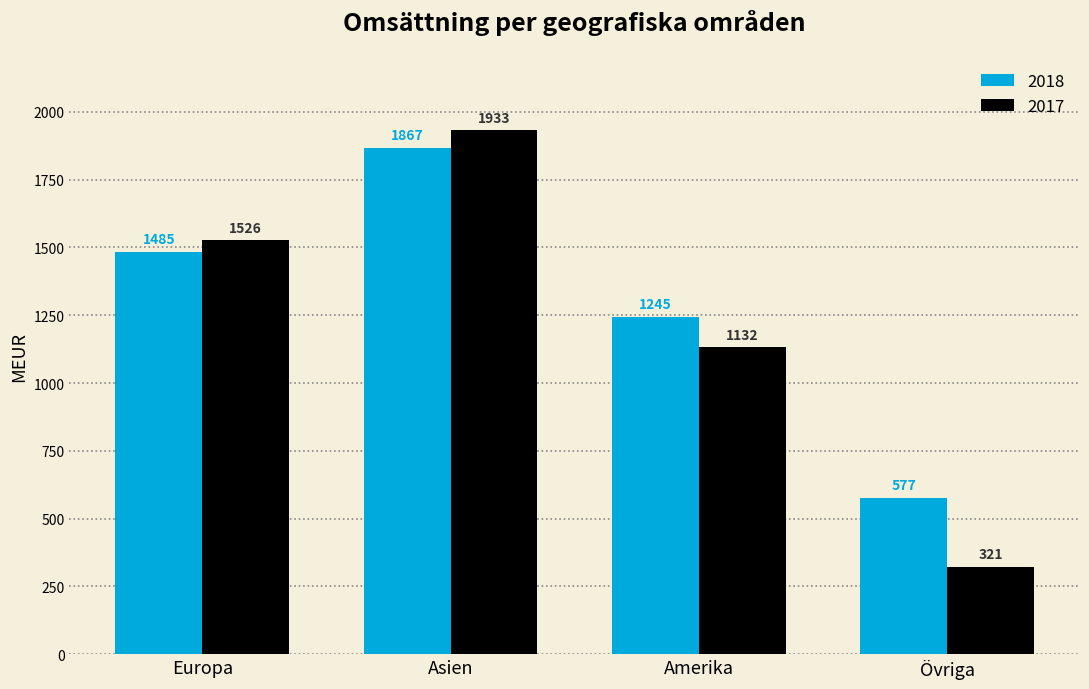

Reading left to right, extract all data points from this chart.

2018: Europa=1485	Asien=1867	Amerika=1245	Övriga=577
2017: Europa=1526	Asien=1933	Amerika=1132	Övriga=321